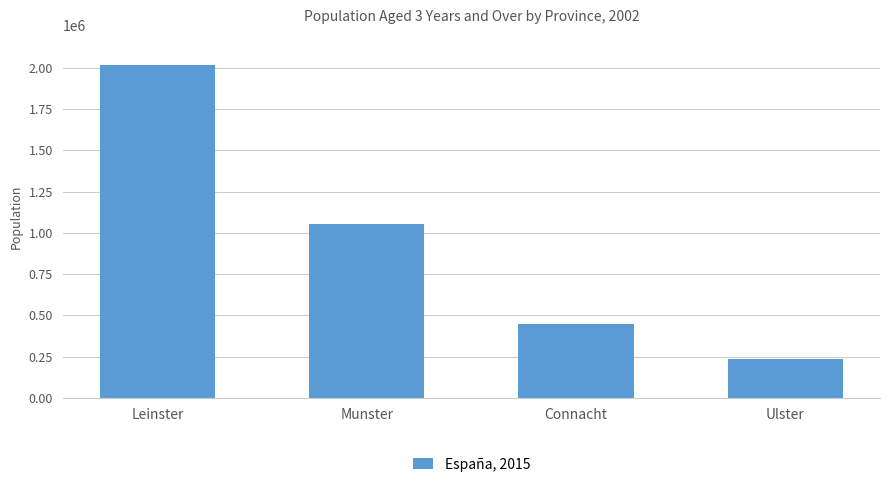

What is the smallest value displayed?

235969